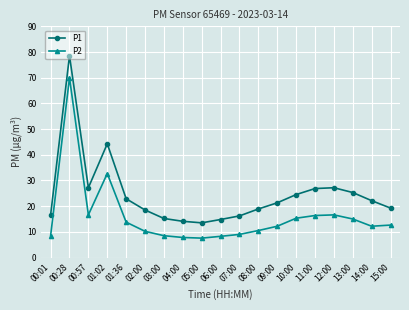

The P1 series shows 16.6 at 00:01. True or false?

True